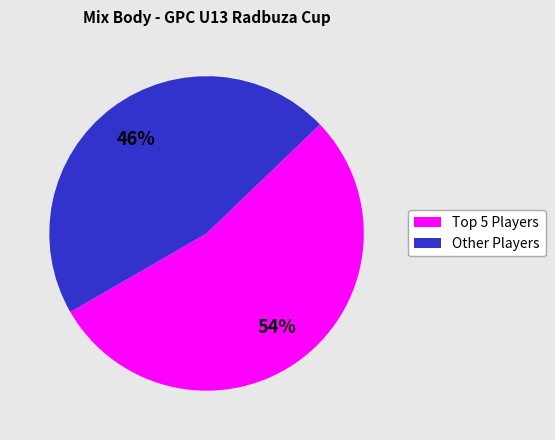

Is there any slice that represents more than half of the pie?

Yes